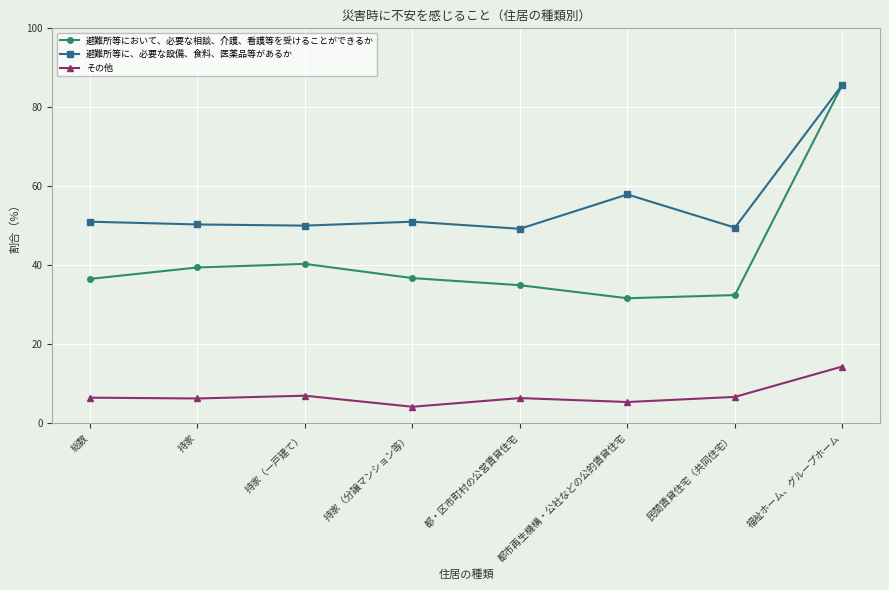

True or false: 避難所等において、必要な相談、介護、看護等を受けることができるか and その他 intersect in this chart.

False